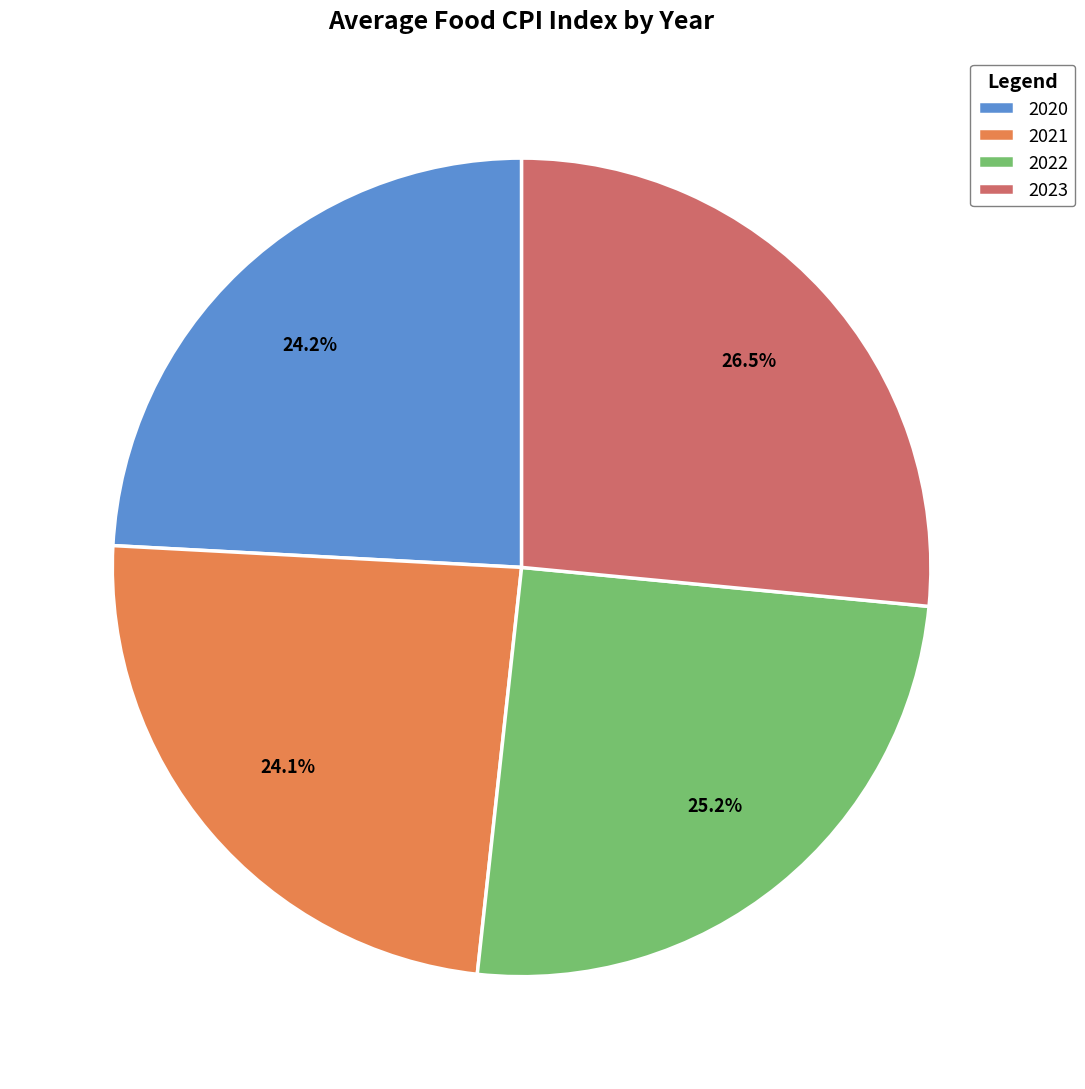

Which category has the biggest portion of the pie?

2023